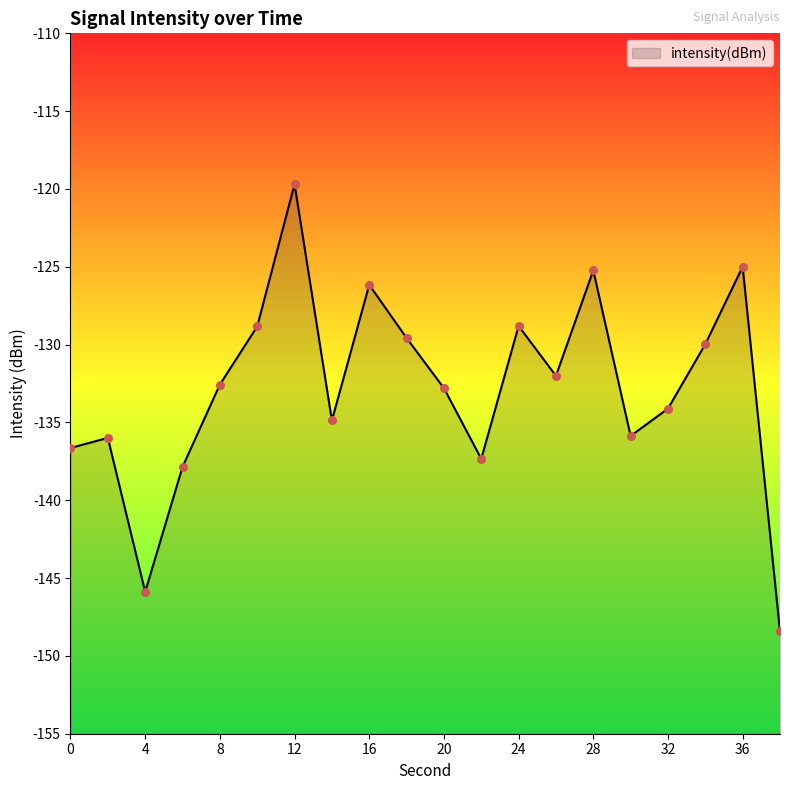

What is the change in value from 4 to 24?

+17.1